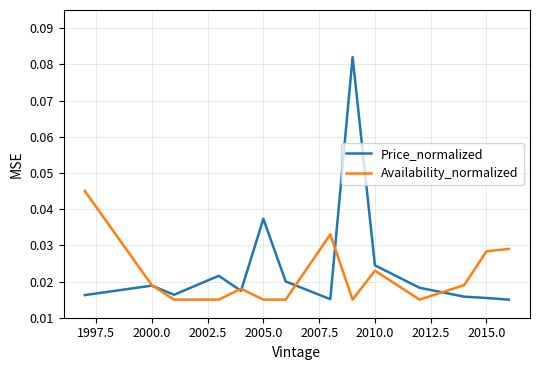

Which series has the widest spread of values?

Price_normalized